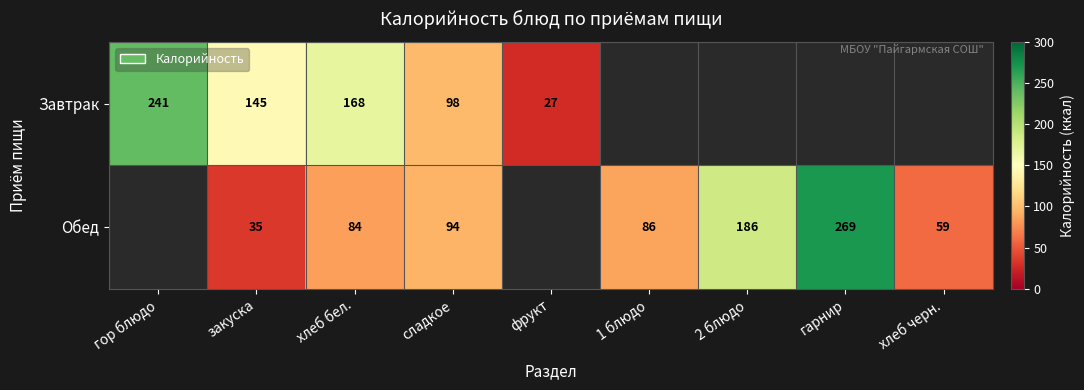

At which category is the sum across all series the highest?

хлеб бел.